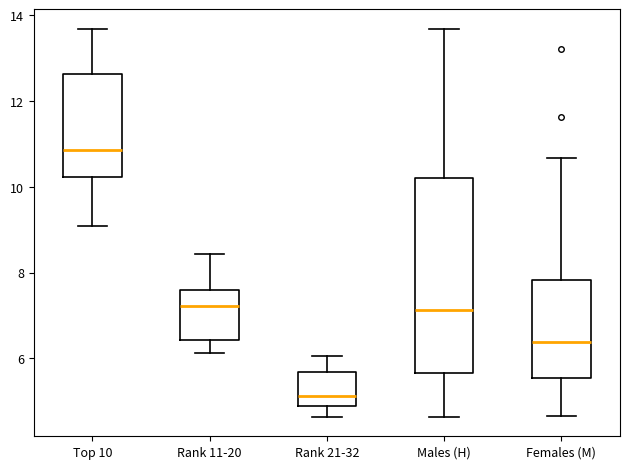

Which box has the lowest median line?

Rank 21-32